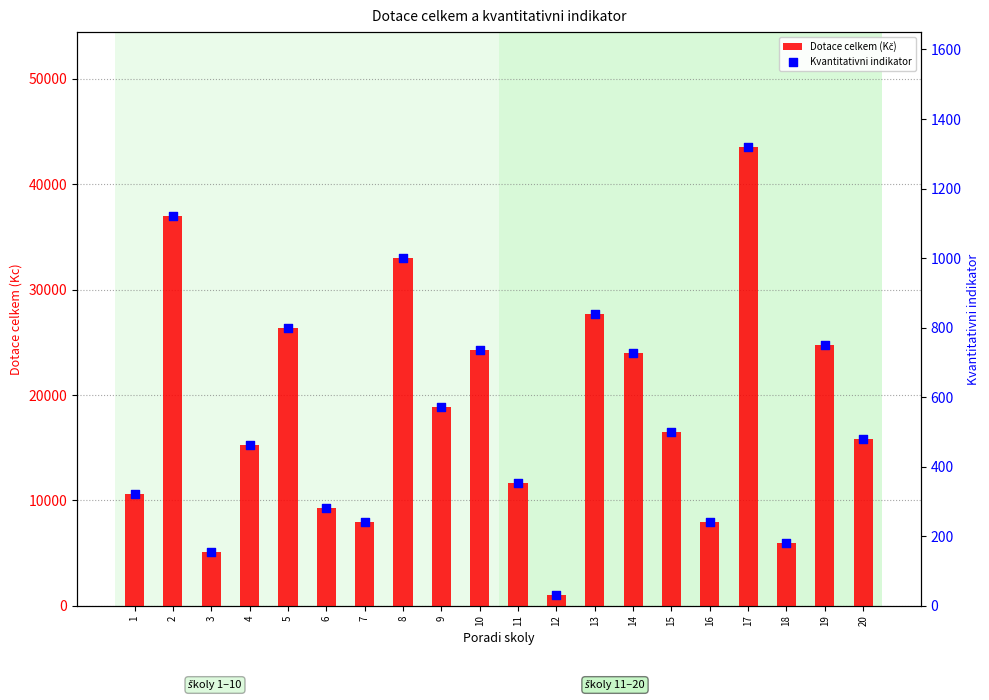

What is the total value across all series at 14?

24752